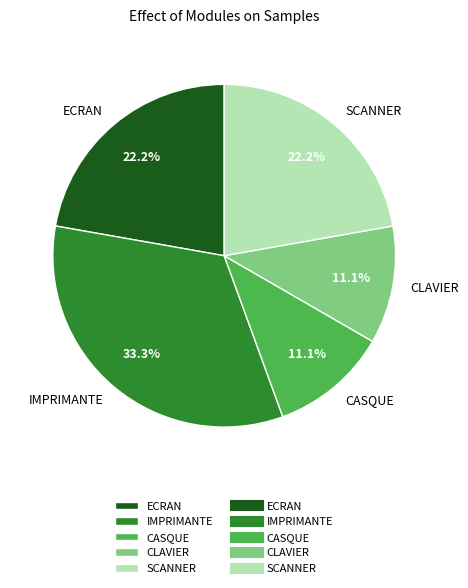

What is the ratio of the value at IMPRIMANTE to the value at ECRAN?

1.5